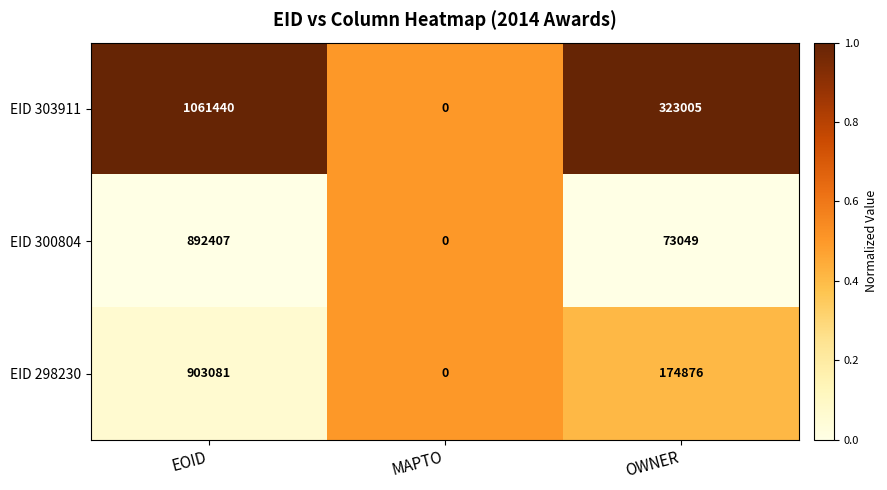

Rank the categories by EID 300804 value from lowest to highest.

MAPTO, OWNER, EOID